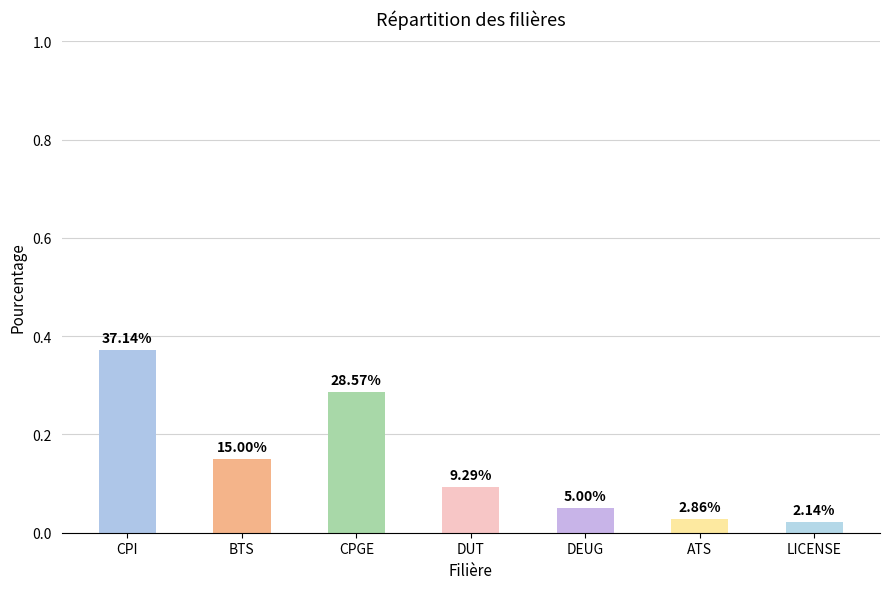

List the labels in order of value, largest first.

CPI, CPGE, BTS, DUT, DEUG, ATS, LICENSE